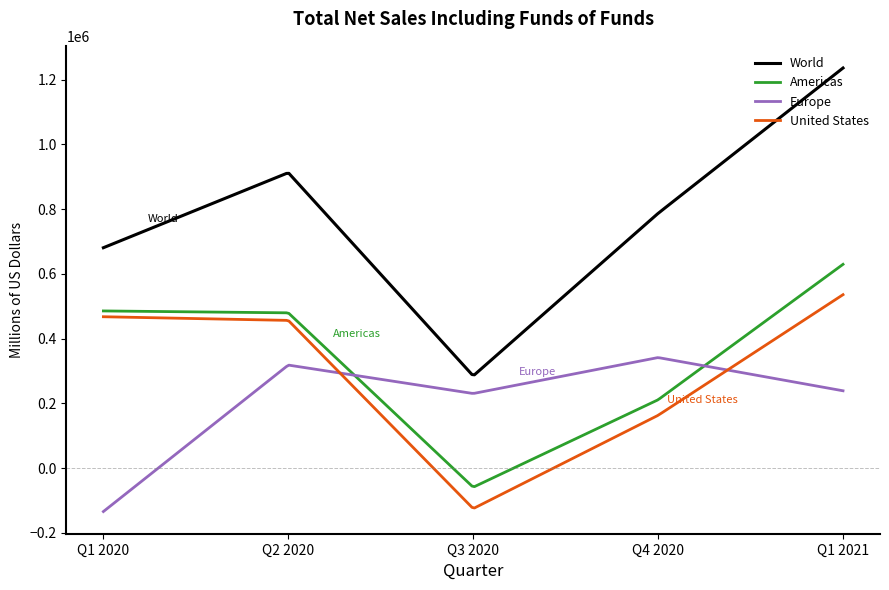

Rank the series by their maximum value, from lowest to highest.

Europe, United States, Americas, World